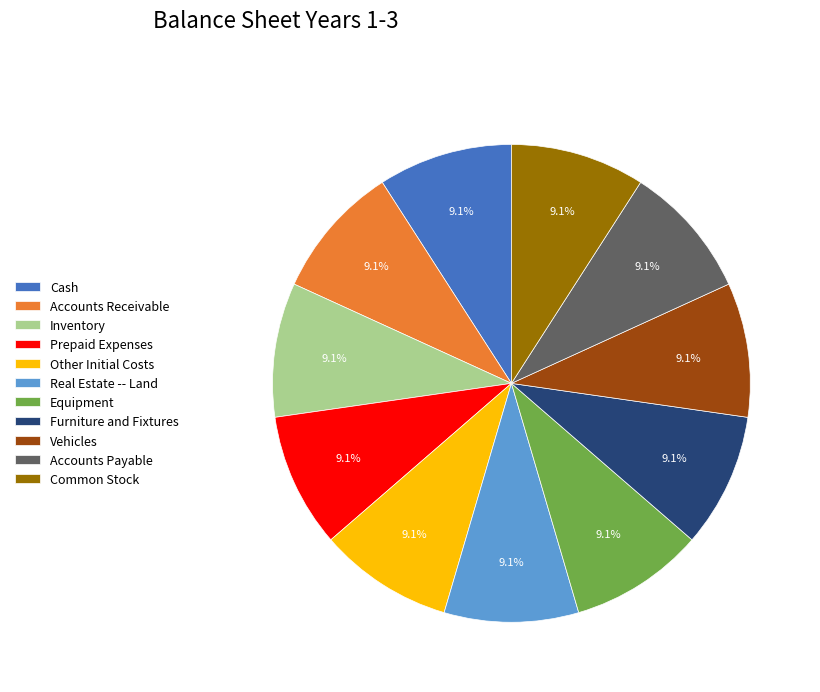

Does Furniture and Fixtures represent more than half of the total?

No